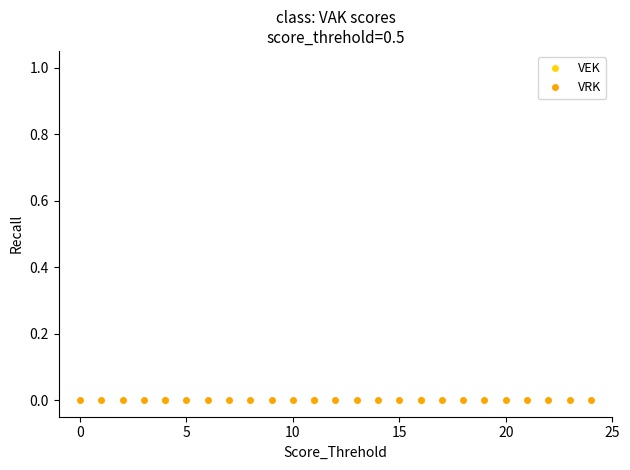

True or false: VRK has a value of 0 at 14.

True